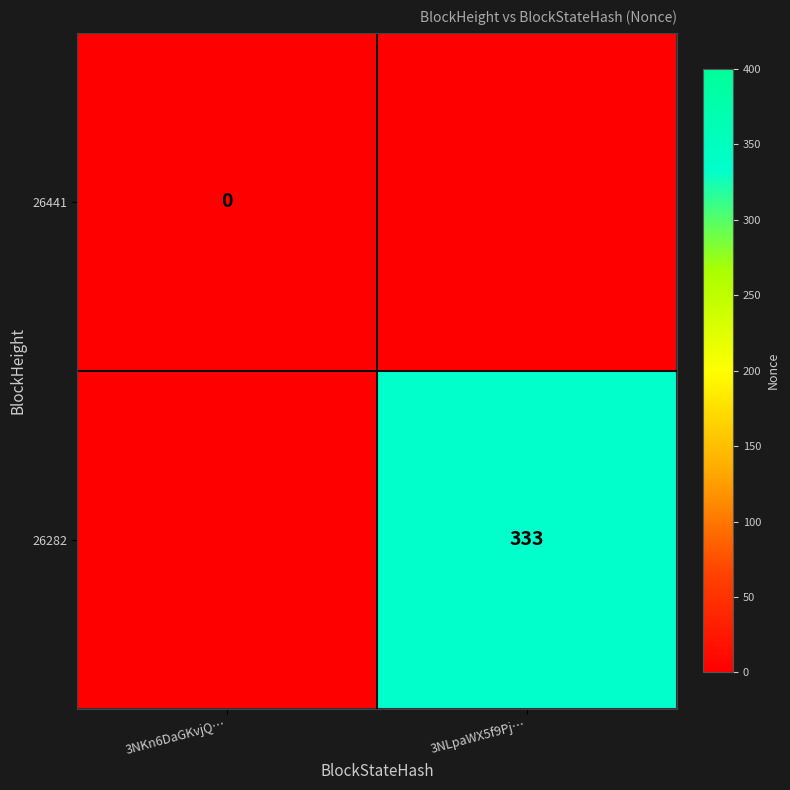

True or false: 26282 has a value of 175 at 3NKn6DaGKvjQ….

False